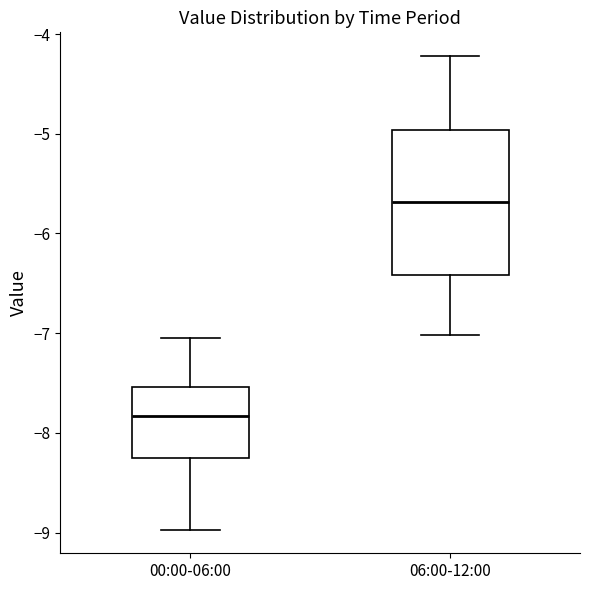

Which box has the highest median line?

06:00-12:00